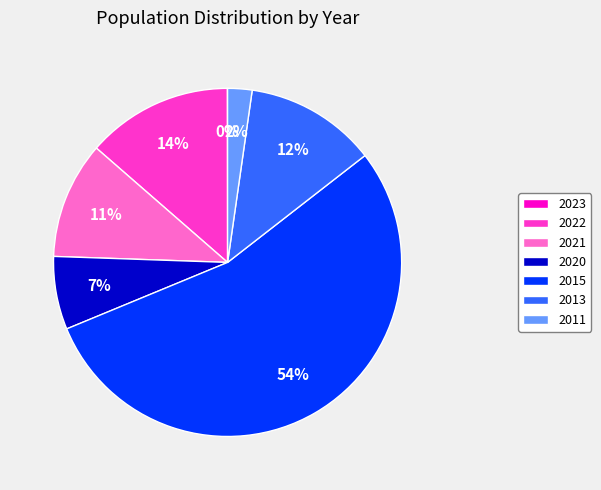

What percentage is the 2015 slice, to the nearest percent?

54%